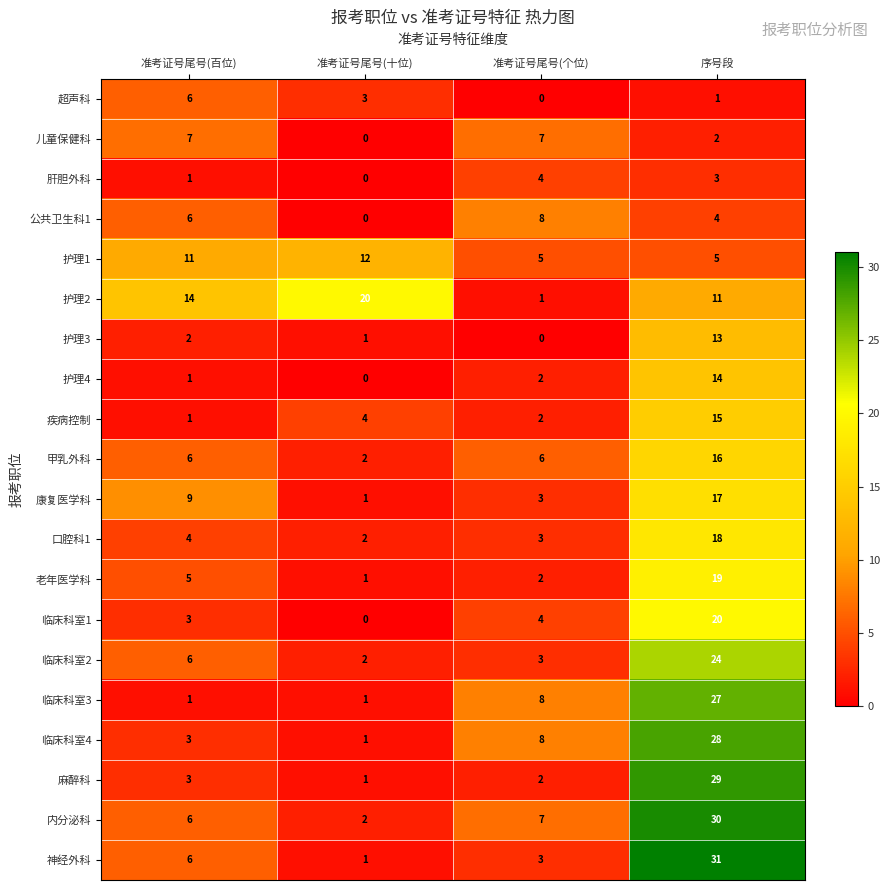

Which label corresponds to the largest value in the chart?

序号段